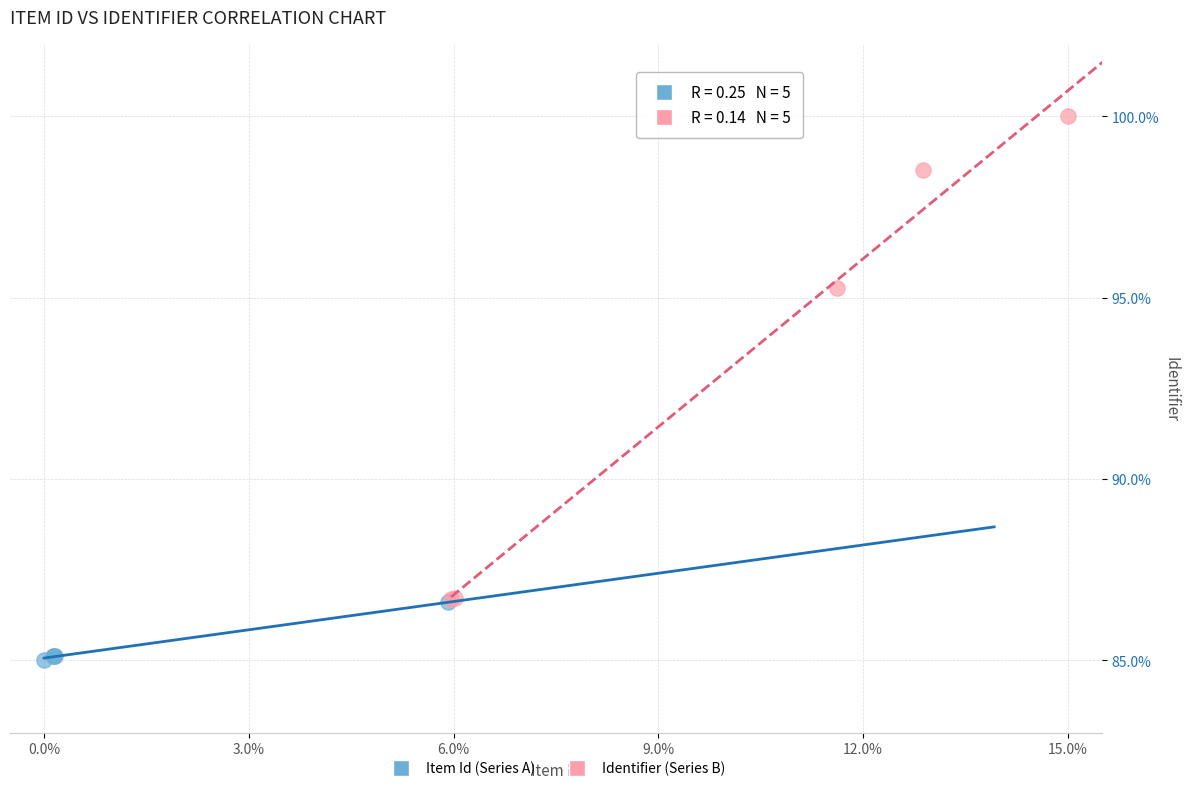

Which series has the widest spread of Y values?

Identifier (Series B)